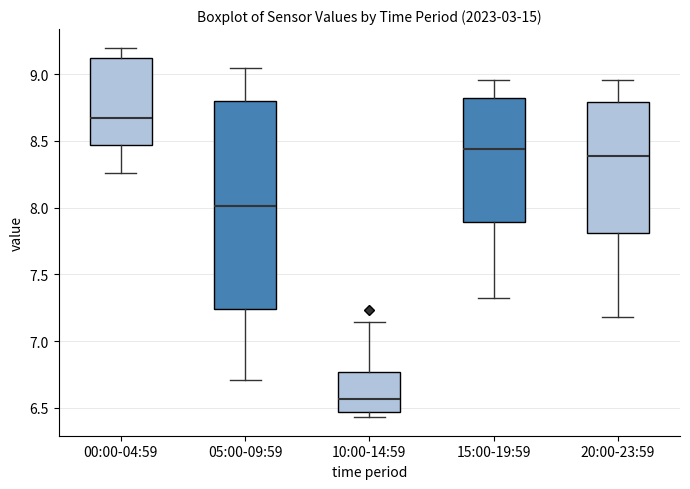

Where is the upper edge of the box for 10:00-14:59 on the y-axis? The values are not printed on the chart, so give them approximately, as read against the axis.

6.75